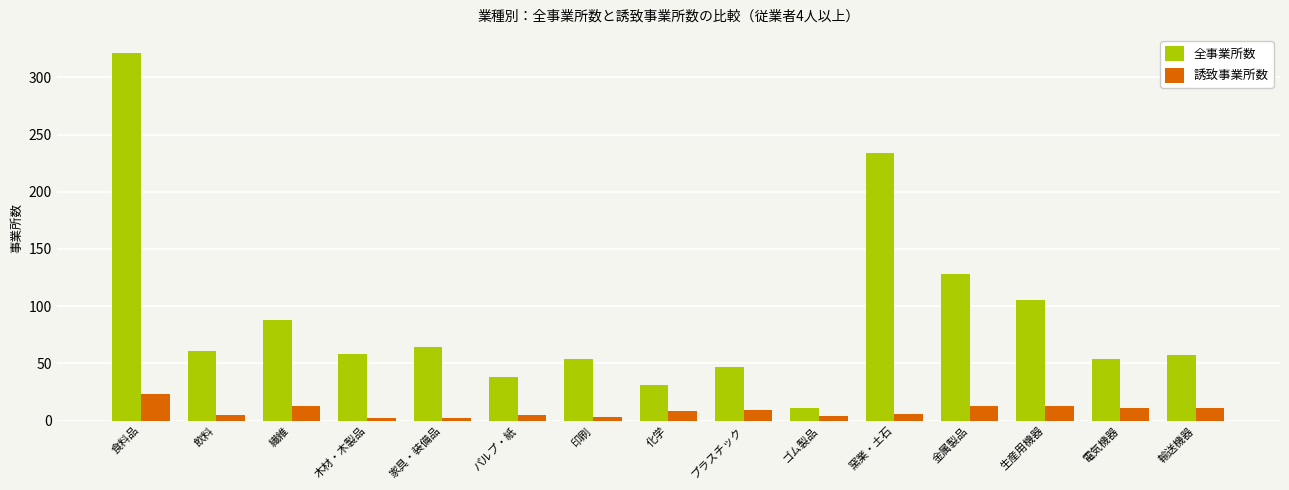

What is the spread (max minus min) of values at 繊維?

75